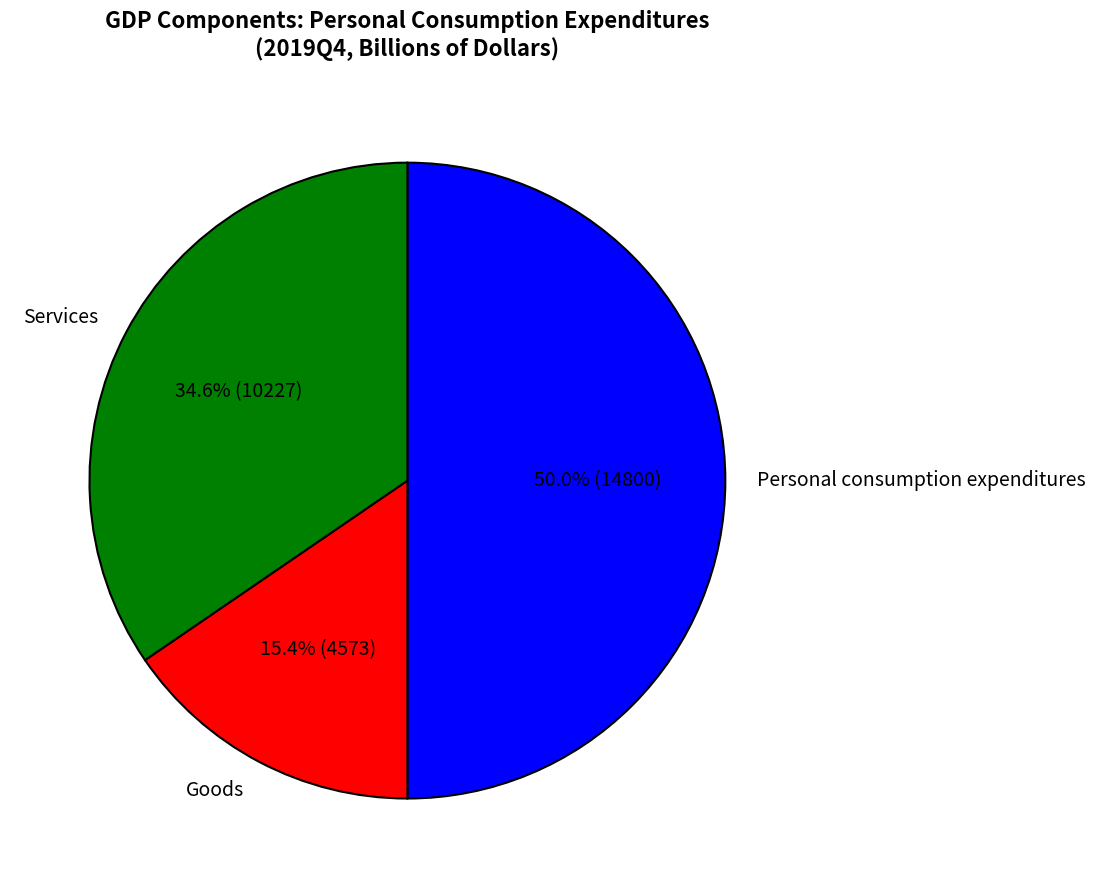

To the nearest percent, what is the average slice percentage?

33%